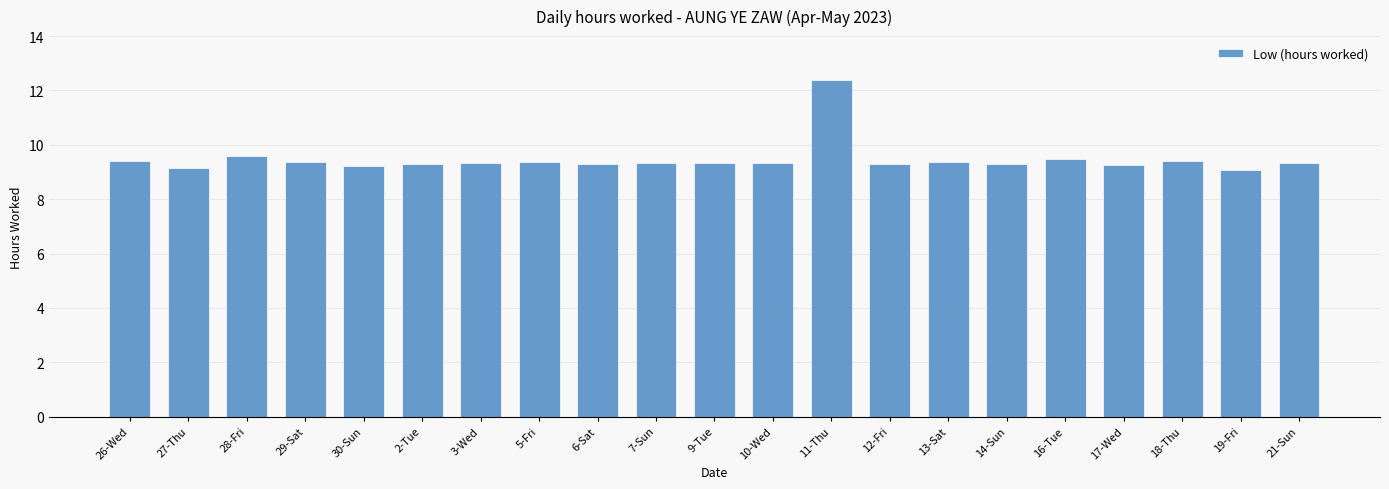

What is the ratio of the value at 2-Tue to the value at 6-Sat?

1.0